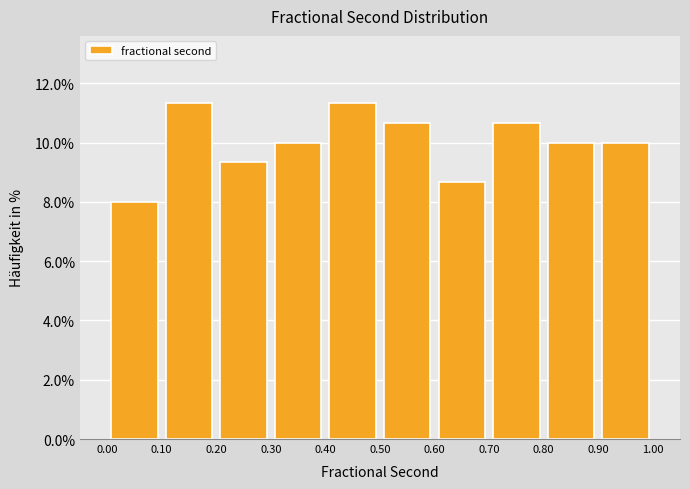

Reading left to right, list every bar in this chart as the range it spans on the x-axis followed by its height. The values are not printed on the chart, so give them approximately, as read against the axis.

0.00 to 0.10: 8.0
0.10 to 0.20: 11.4
0.20 to 0.30: 9.4
0.30 to 0.40: 10.0
0.40 to 0.50: 11.4
0.50 to 0.60: 10.6
0.60 to 0.70: 8.6
0.70 to 0.80: 10.6
0.80 to 0.90: 10.0
0.90 to 1.00: 10.0